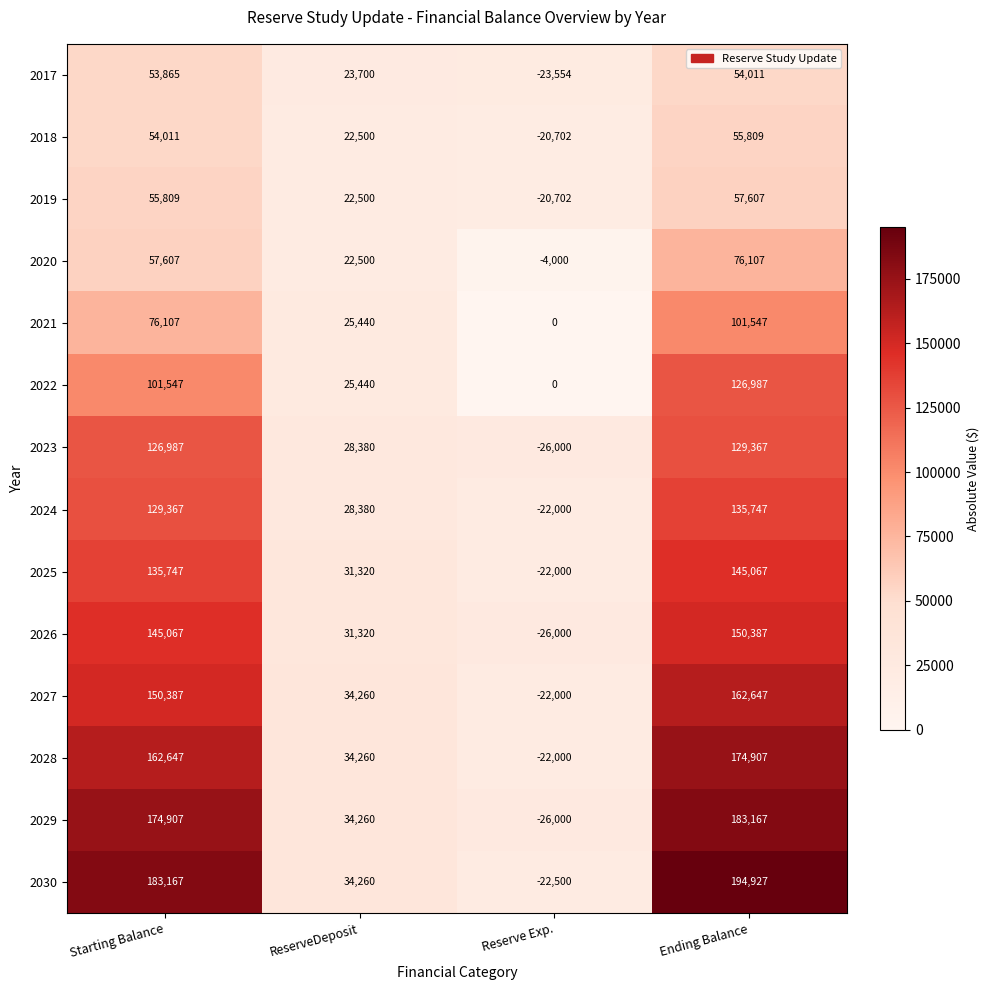

True or false: 2022 has a value of 101547 at Starting Balance.

True